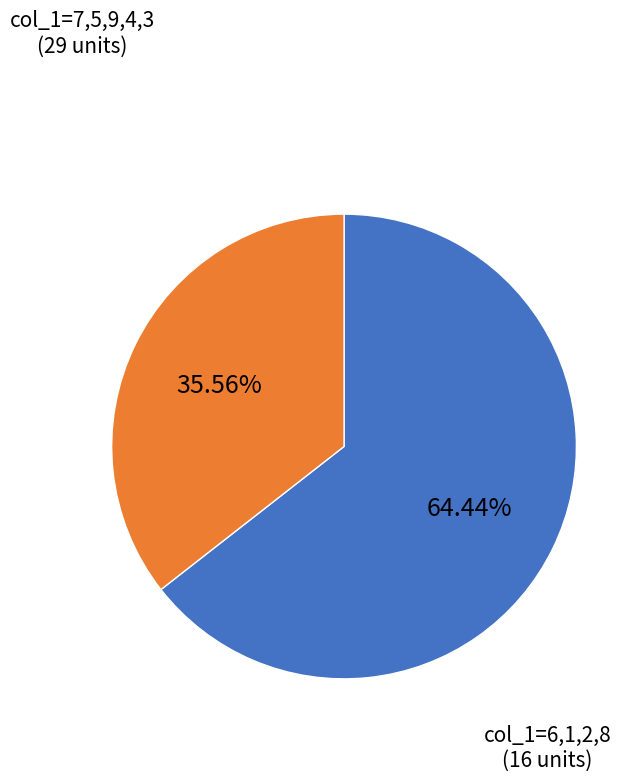

Is there a majority slice in this chart?

Yes